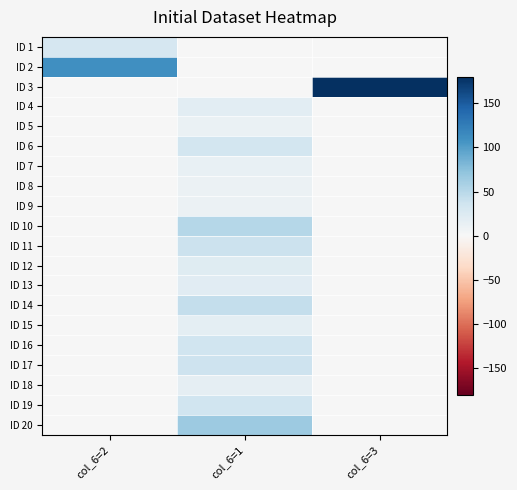

Reading left to right, list all the values displayed in this chart.

ID 1: col_6=2=30	col_6=1=0	col_6=3=0
ID 2: col_6=2=110	col_6=1=0	col_6=3=0
ID 3: col_6=2=0	col_6=1=0	col_6=3=180
ID 4: col_6=2=0	col_6=1=19	col_6=3=0
ID 5: col_6=2=0	col_6=1=12	col_6=3=0
ID 6: col_6=2=0	col_6=1=33	col_6=3=0
ID 7: col_6=2=0	col_6=1=13	col_6=3=0
ID 8: col_6=2=0	col_6=1=10	col_6=3=0
ID 9: col_6=2=0	col_6=1=10	col_6=3=0
ID 10: col_6=2=0	col_6=1=52	col_6=3=0
ID 11: col_6=2=0	col_6=1=38	col_6=3=0
ID 12: col_6=2=0	col_6=1=22	col_6=3=0
ID 13: col_6=2=0	col_6=1=20	col_6=3=0
ID 14: col_6=2=0	col_6=1=43	col_6=3=0
ID 15: col_6=2=0	col_6=1=17	col_6=3=0
ID 16: col_6=2=0	col_6=1=36	col_6=3=0
ID 17: col_6=2=0	col_6=1=37	col_6=3=0
ID 18: col_6=2=0	col_6=1=16	col_6=3=0
ID 19: col_6=2=0	col_6=1=36	col_6=3=0
ID 20: col_6=2=0	col_6=1=66	col_6=3=0